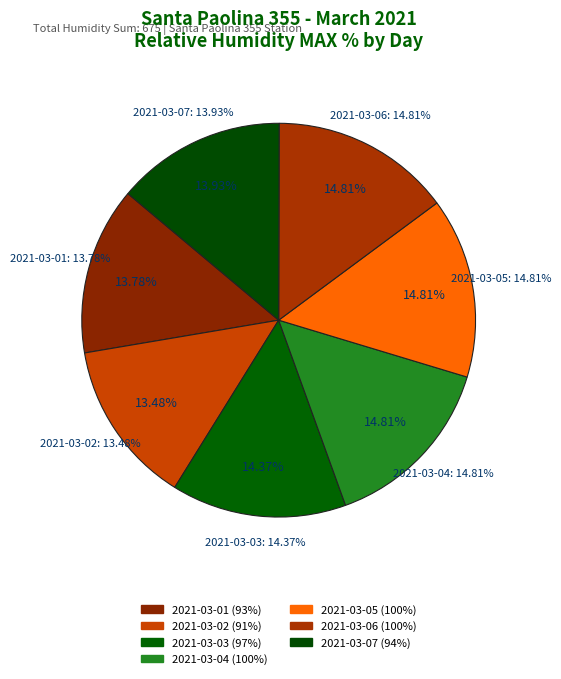

Rank the categories by value from lowest to highest.

2021-03-02, 2021-03-01, 2021-03-07, 2021-03-03, 2021-03-04, 2021-03-05, 2021-03-06